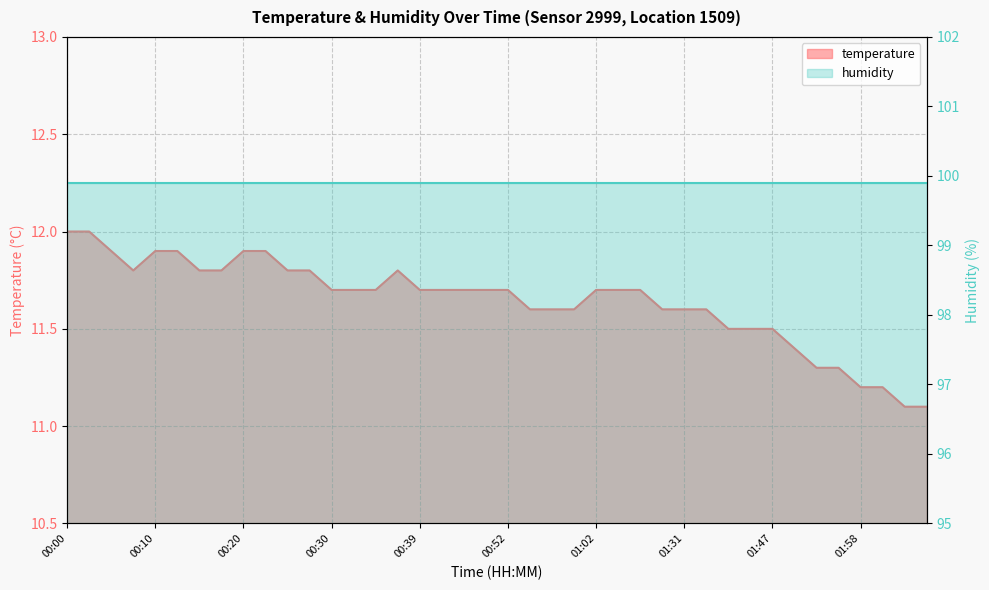

True or false: the data shows 16.2 at 00:57.

False